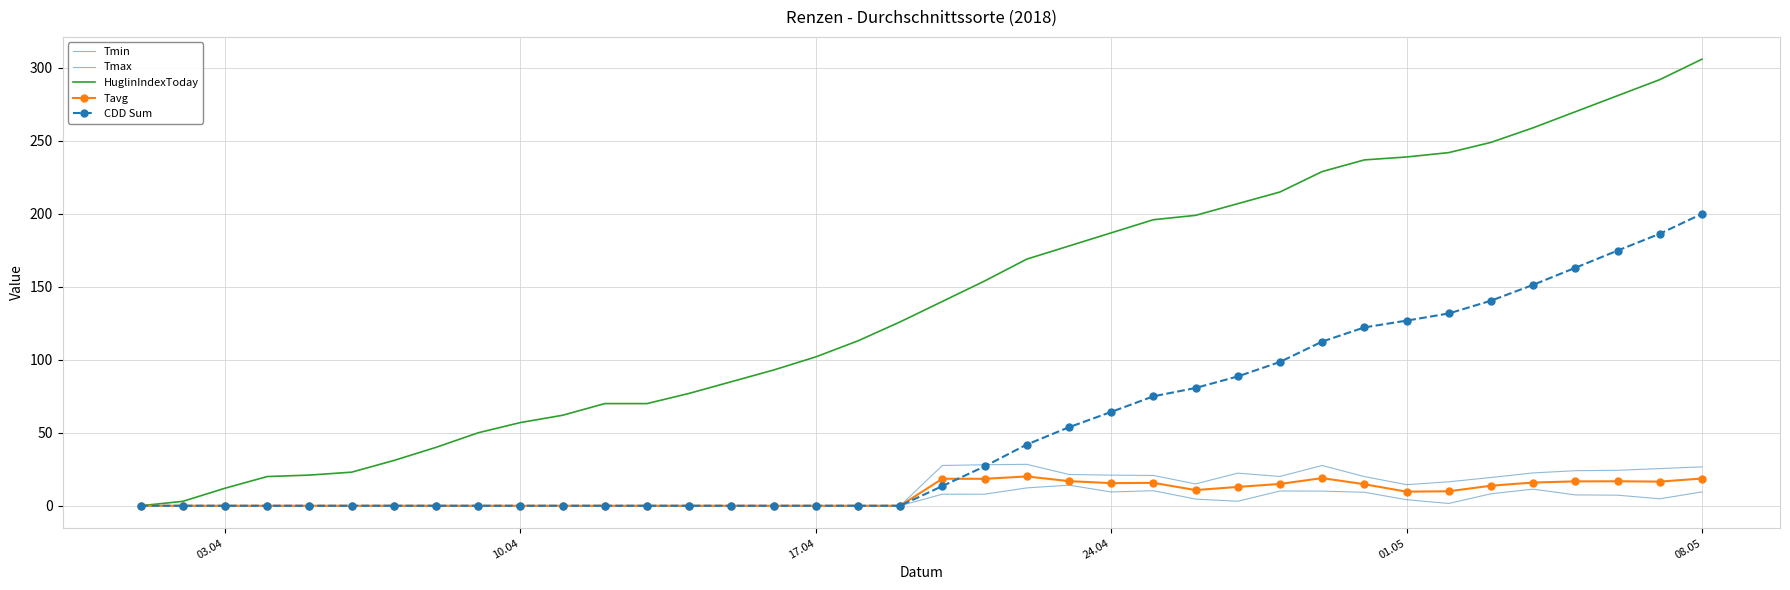

What is the difference between the maximum and minimum values in the CDD Sum series?

200.0